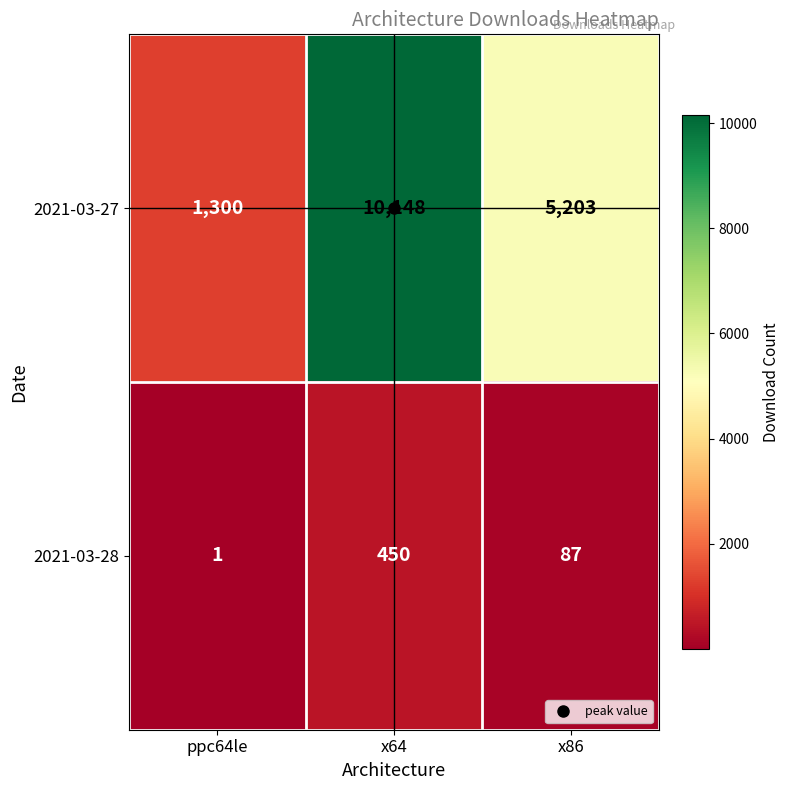

Count the number of data series in this chart.

2